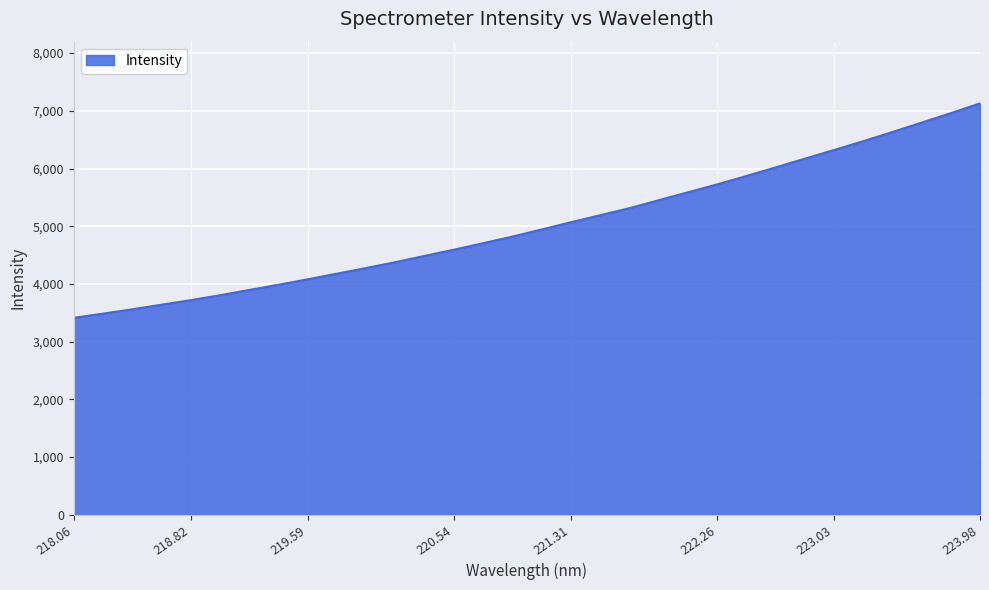

How many lines are shown in the chart?

1